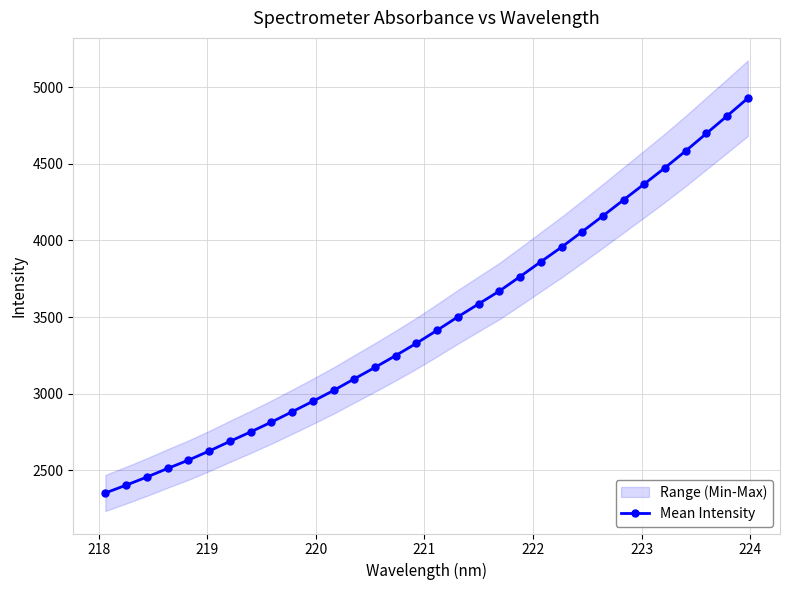

What is the maximum value for Mean Intensity?

4928.8